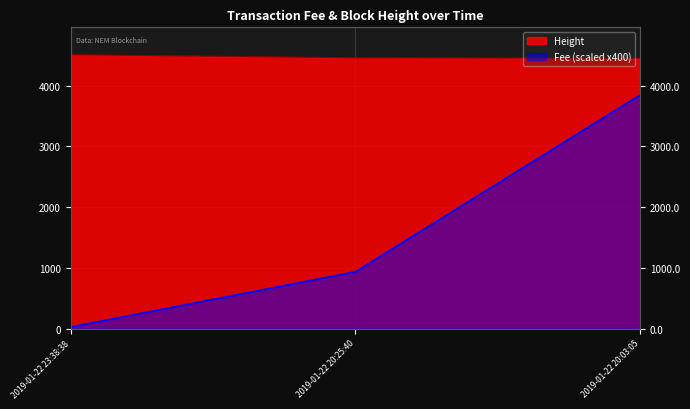

List the series in order of their peak value, lowest first.

Fee, Height